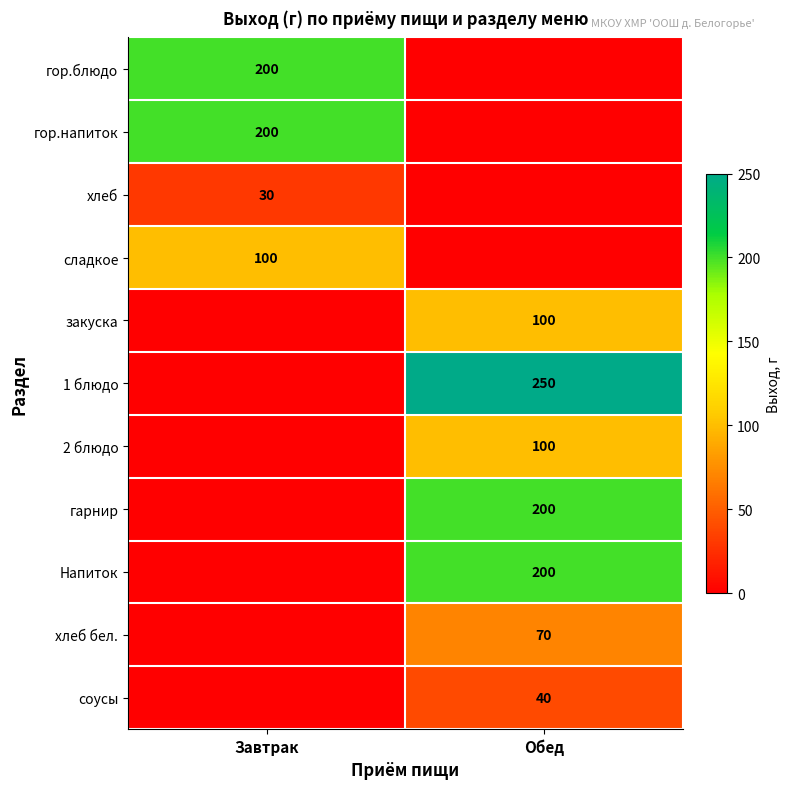

The хлеб series shows 30 at Завтрак. True or false?

True